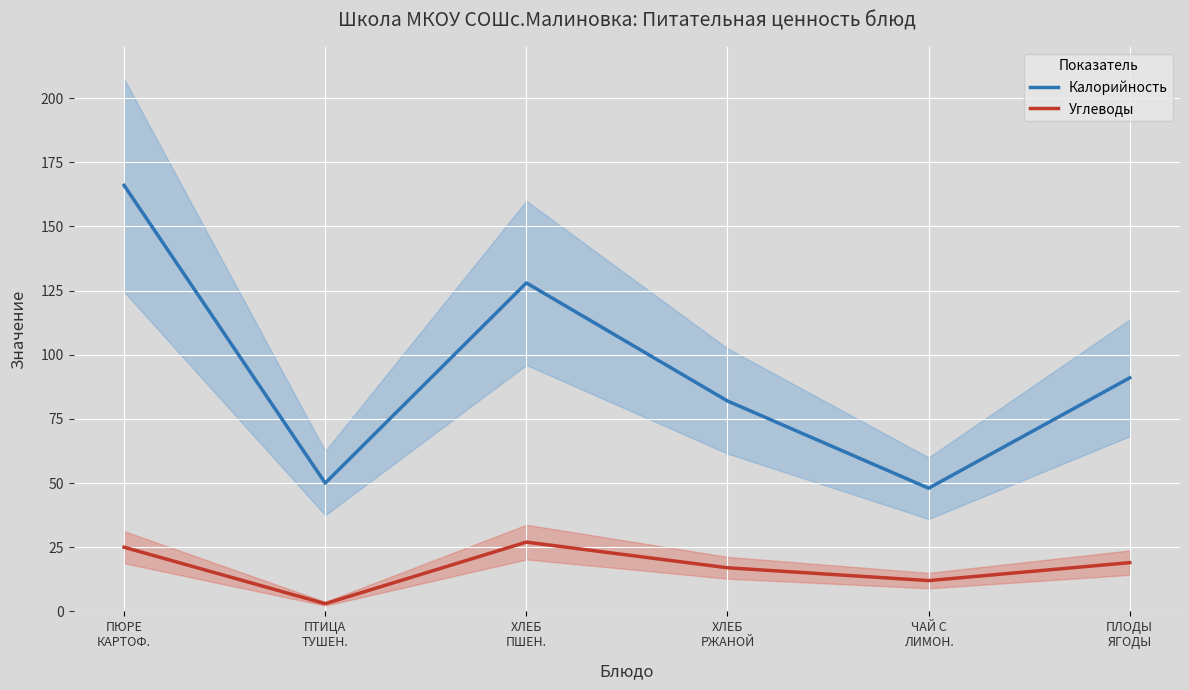

Where is the first local maximum for Углеводы?

ХЛЕБ
ПШЕН.